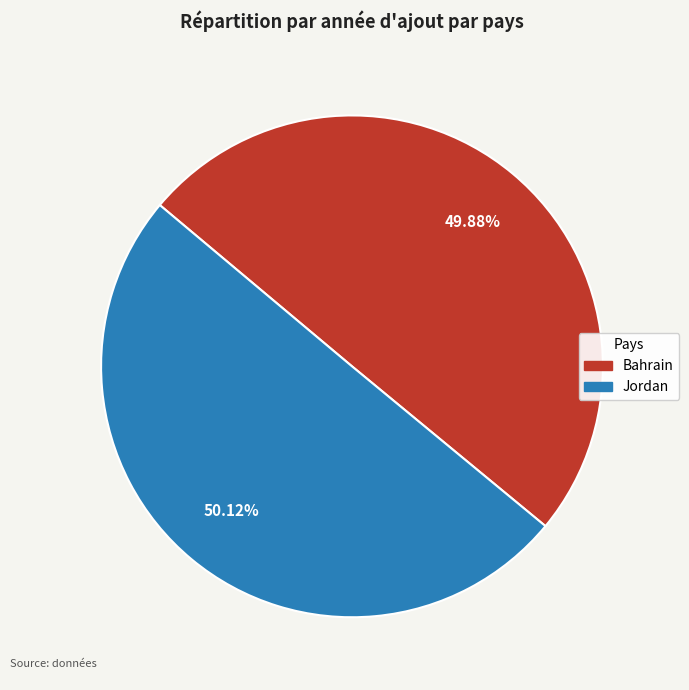

To the nearest percent, what portion does Jordan represent?

50%